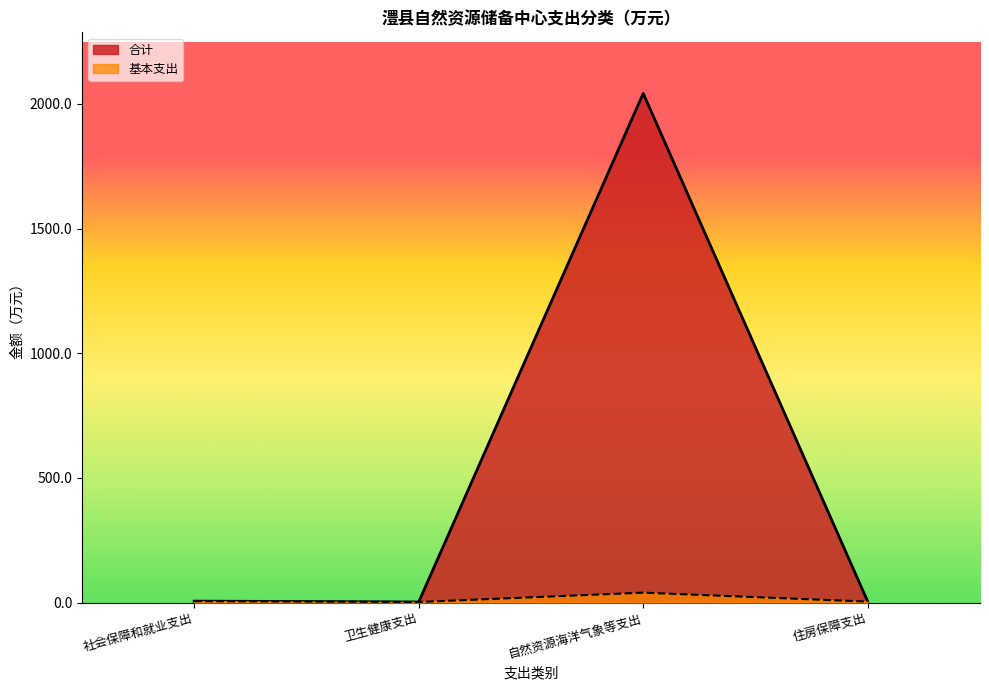

True or false: 合计 and 基本支出 intersect in this chart.

False